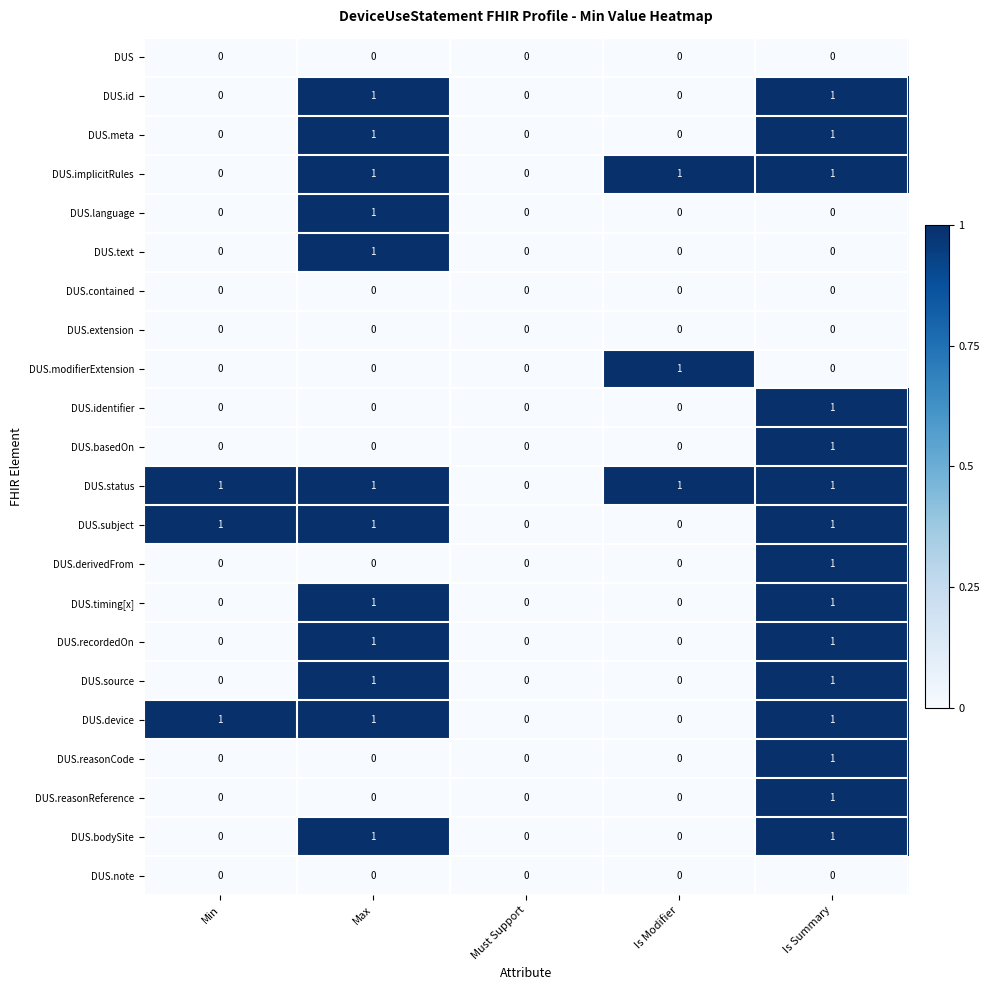

The value of DUS.recordedOn at Is Modifier is -1. True or false?

False